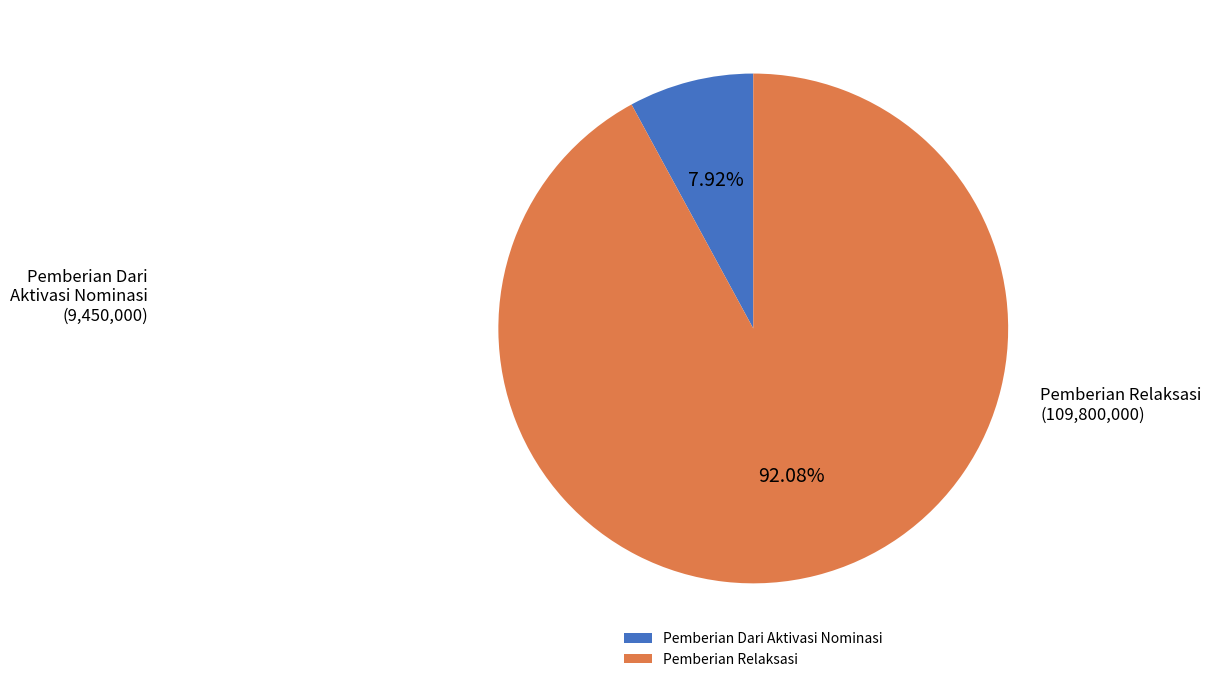

Rank the categories by value from highest to lowest.

Pemberian Relaksasi, Pemberian Dari Aktivasi Nominasi